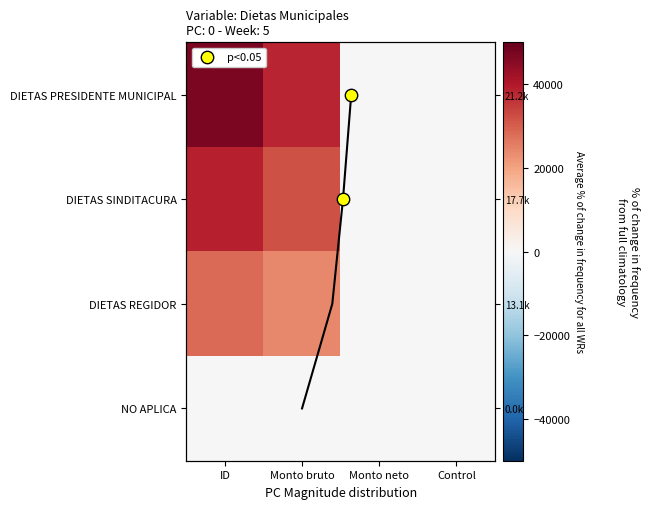

Which label corresponds to the largest value in the chart?

ID